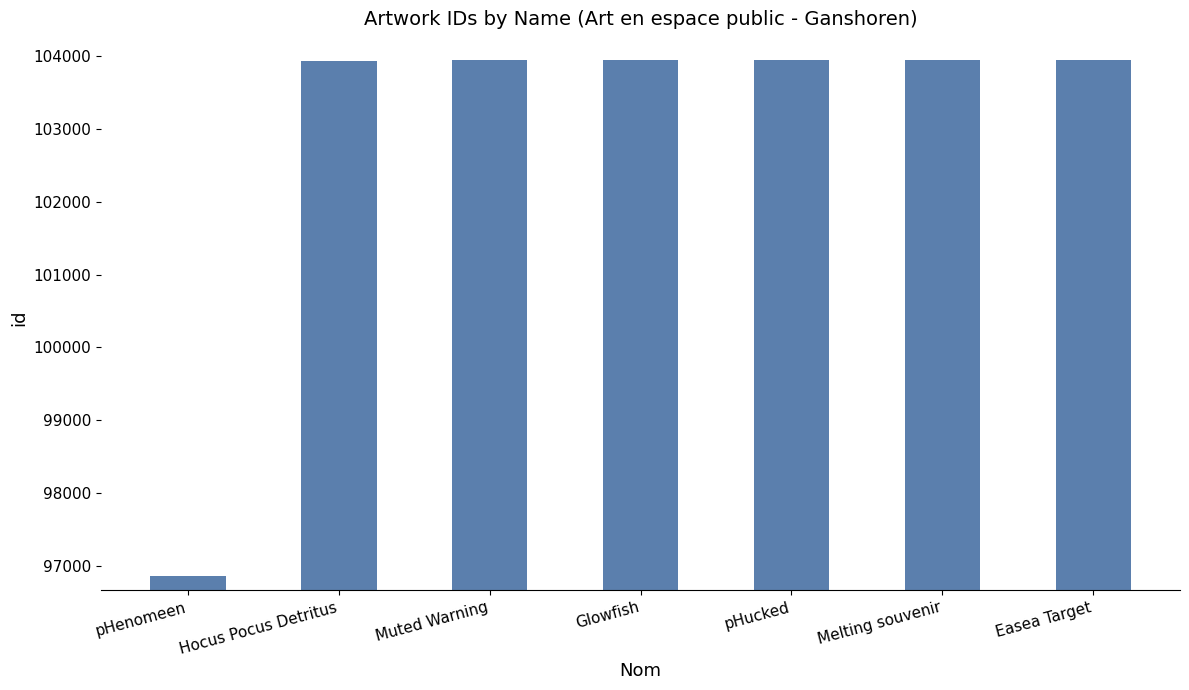

What is the value of the 6th bar from the left?

103948